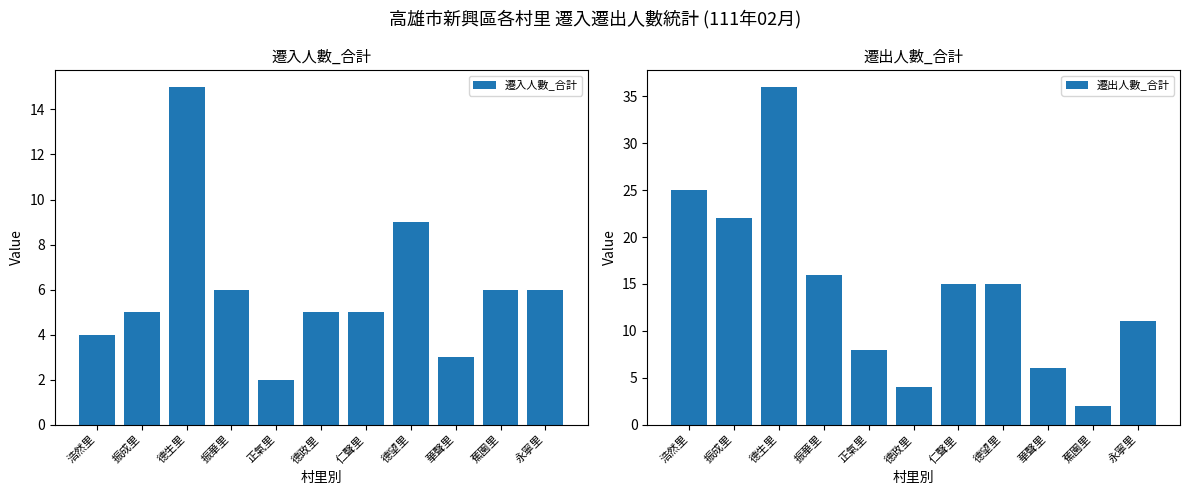

What is the highest value of the 遷入人數_合計 series?

15